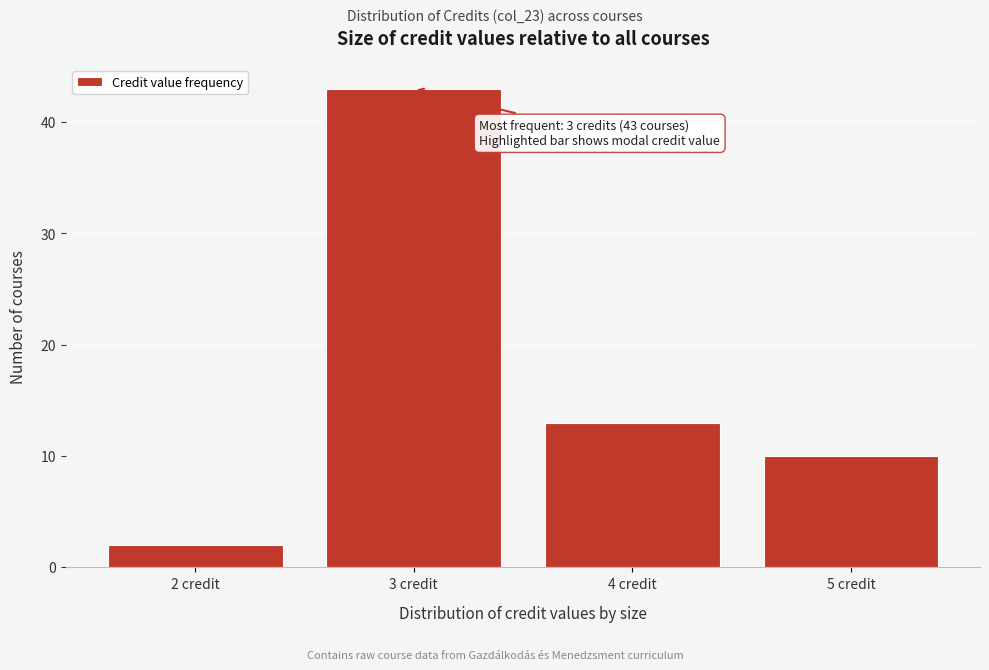

Which range on the x-axis has the tallest bar?

2.5 to 3.5